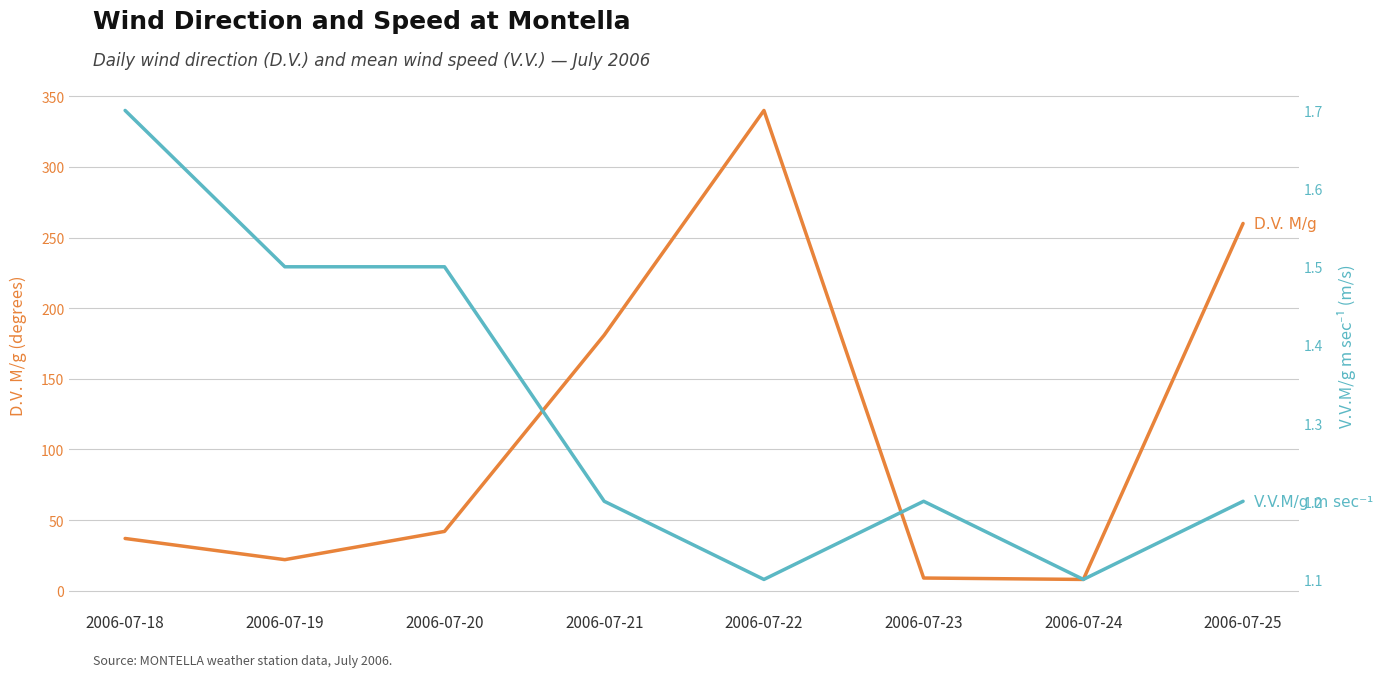

Count the number of categories in the chart.

8